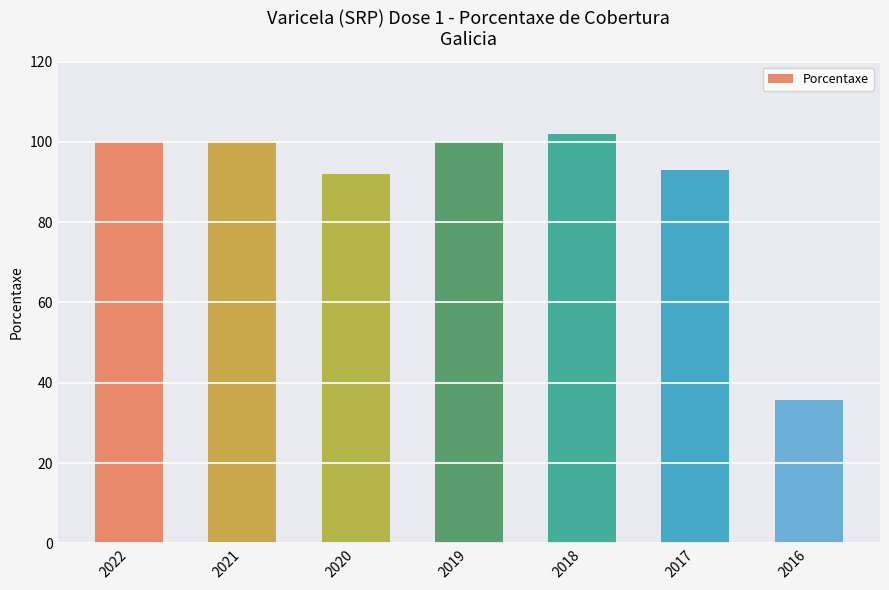

How many values exceed 99?

4